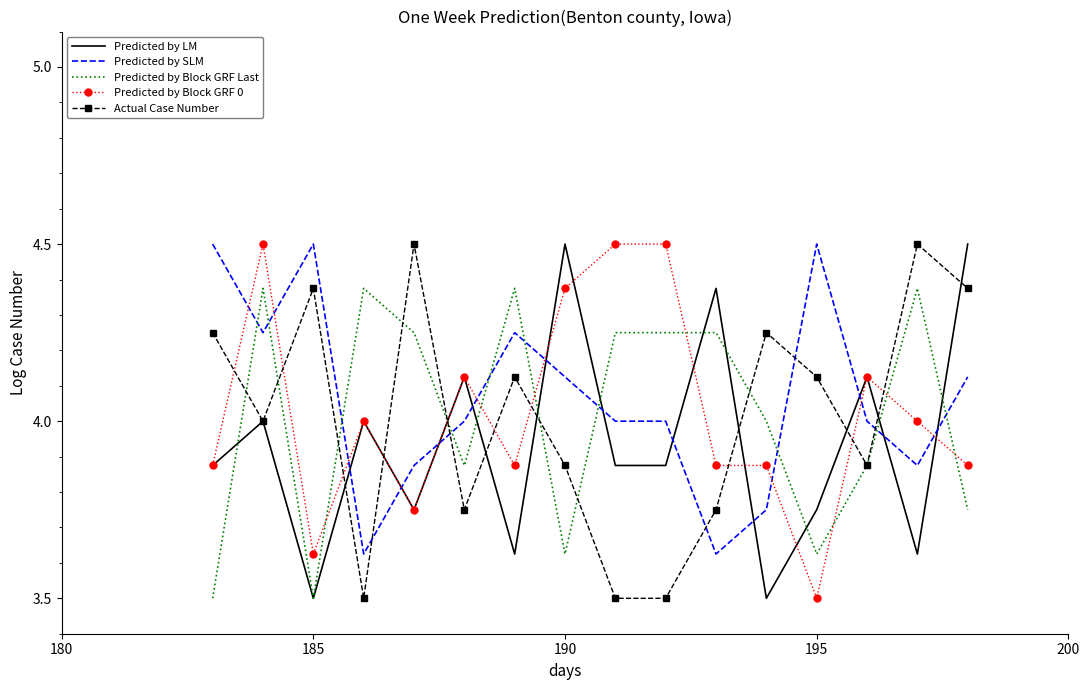

What is the minimum value for Predicted by Block GRF 0?

3.5